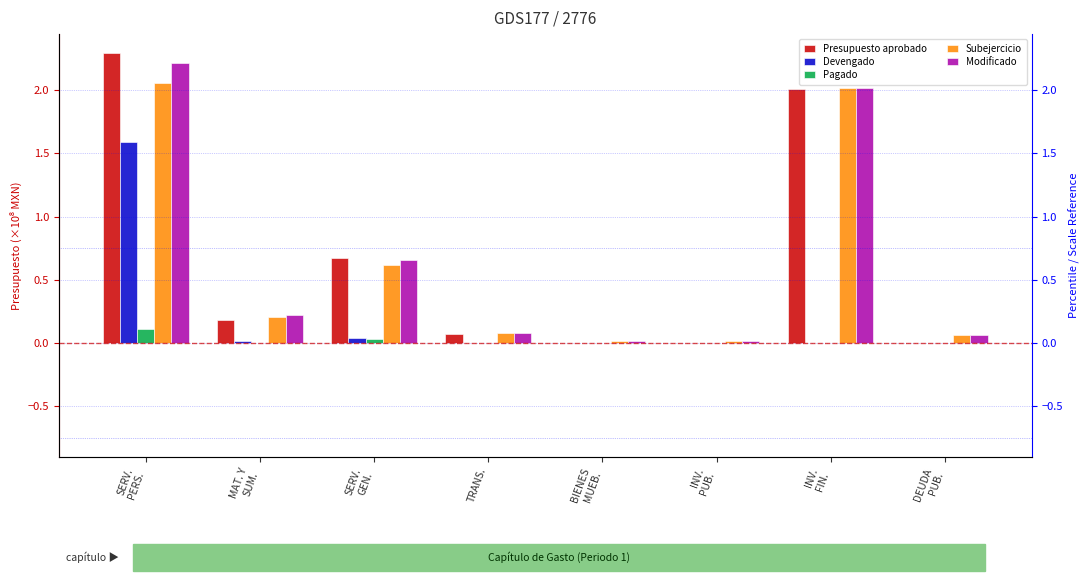

At how many categories does at least one series exceed 0?

8